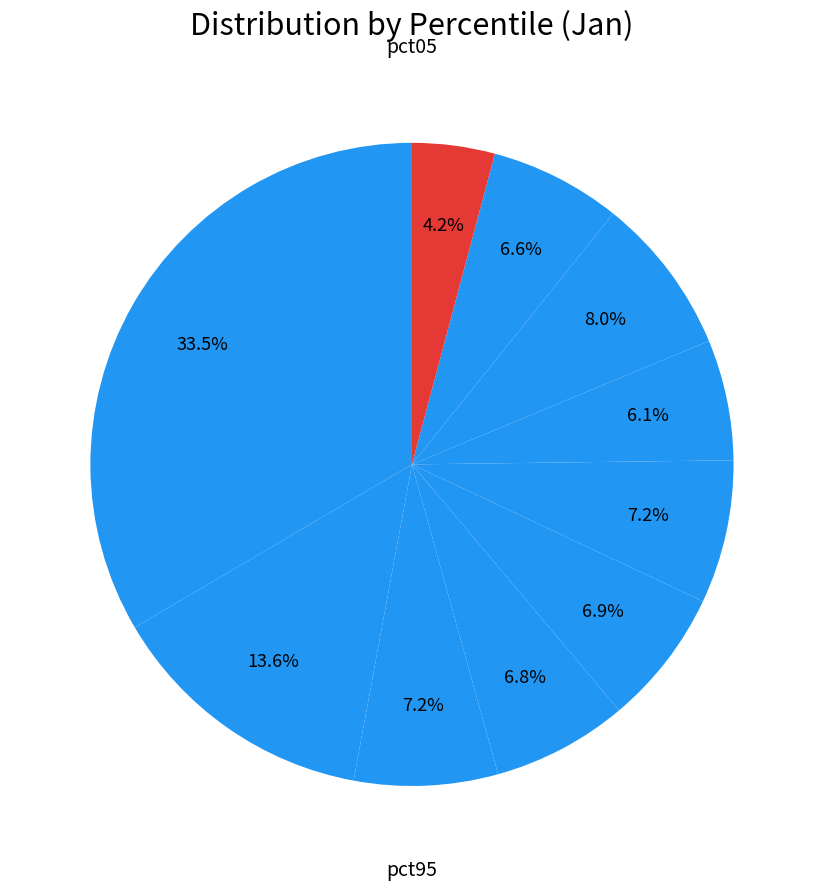

How many segments does this pie chart have?

10